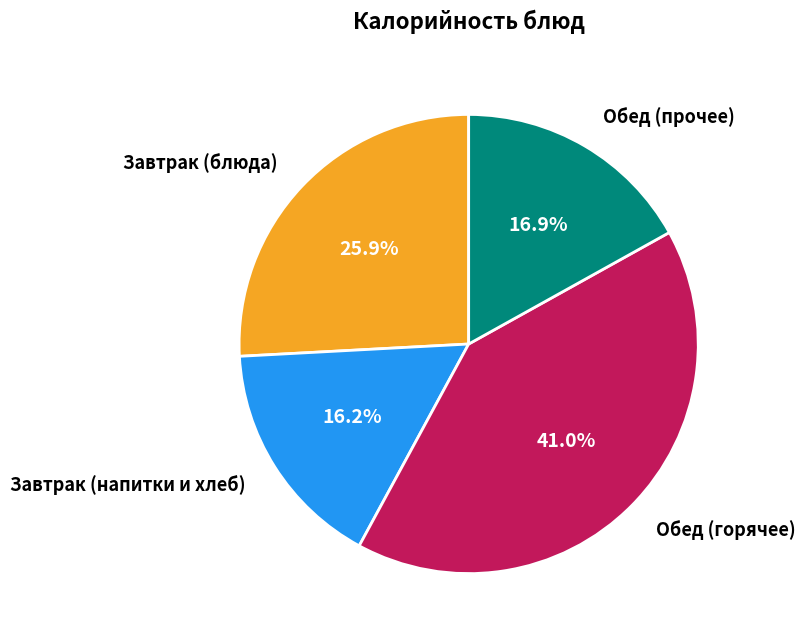

What is the ratio of the value at Завтрак (блюда) to the value at Завтрак (напитки и хлеб)?

1.6